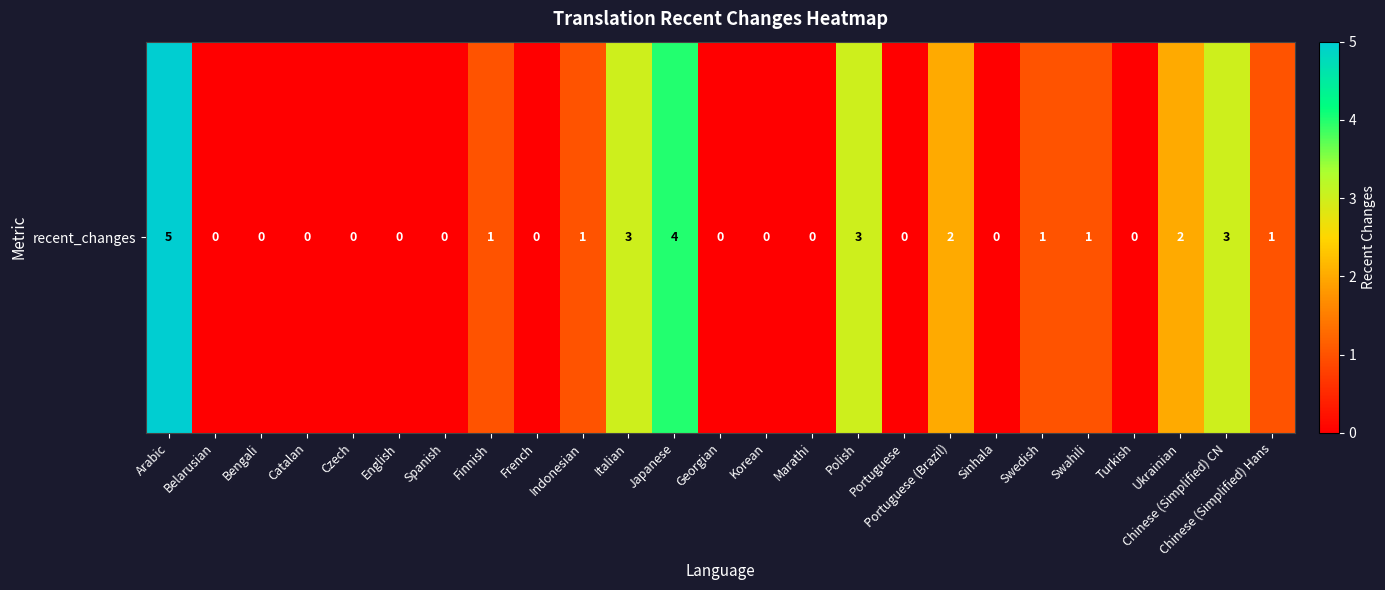

Which has a higher value, Marathi or Portuguese (Brazil)?

Portuguese (Brazil)